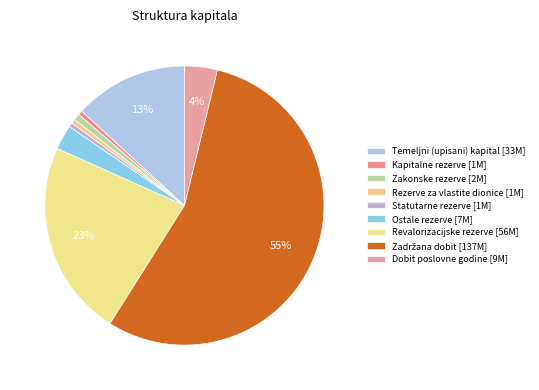

Which slice is the largest?

Zadržana dobit